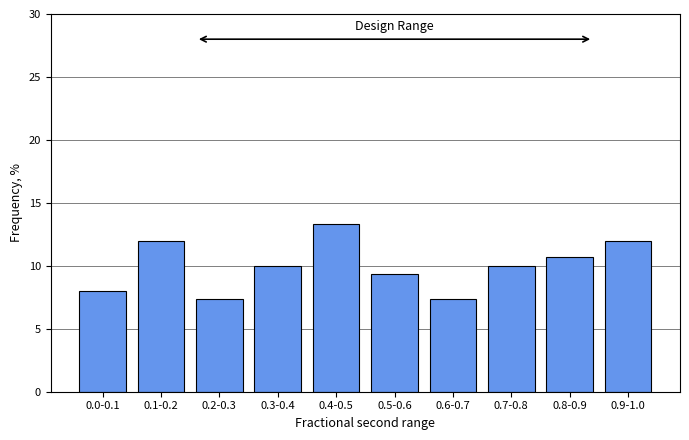

Reading left to right, list all the values displayed in this chart.

0.0-0.1=8.0	0.1-0.2=12.0	0.2-0.3=7.3	0.3-0.4=10.0	0.4-0.5=13.3	0.5-0.6=9.3	0.6-0.7=7.3	0.7-0.8=10.0	0.8-0.9=10.7	0.9-1.0=12.0